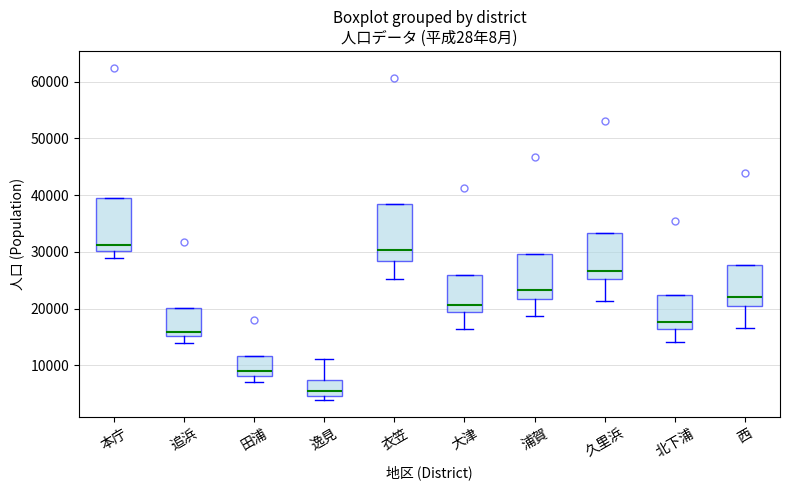

Where does the lower whisker of the box for 大津 end on the y-axis? The values are not printed on the chart, so give them approximately, as read against the axis.

16000